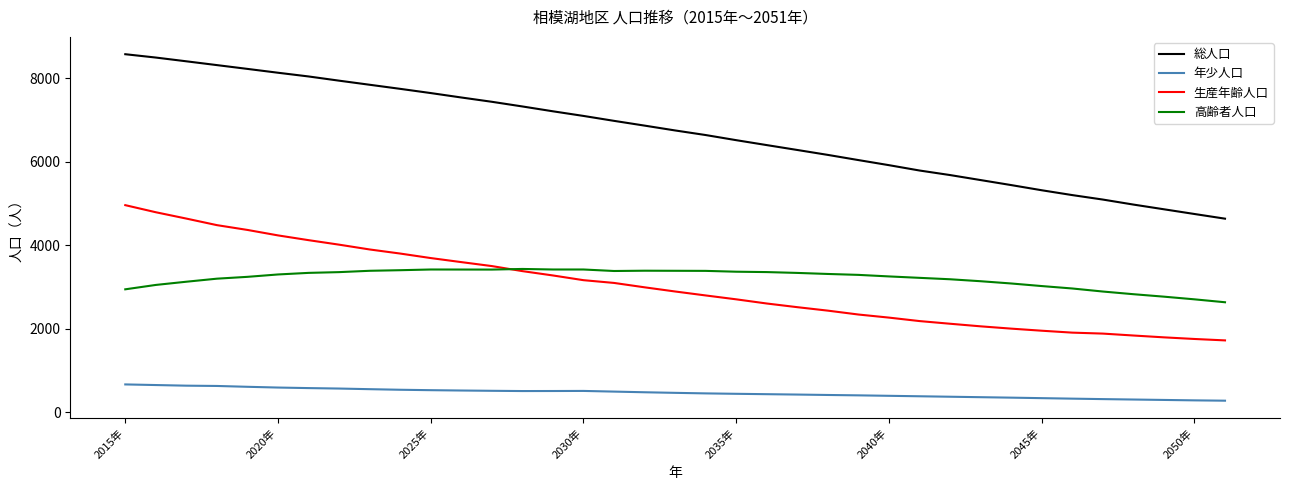

What is the difference between the maximum and minimum values in the 年少人口 series?

390